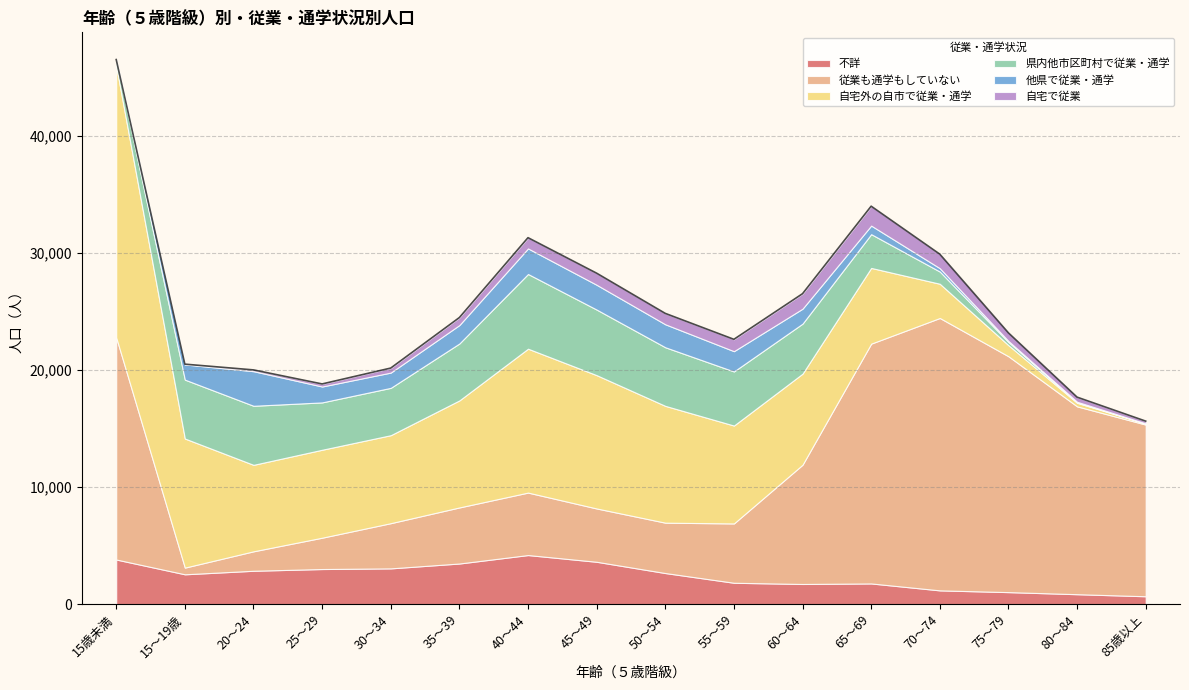

How many lines are shown in the chart?

6